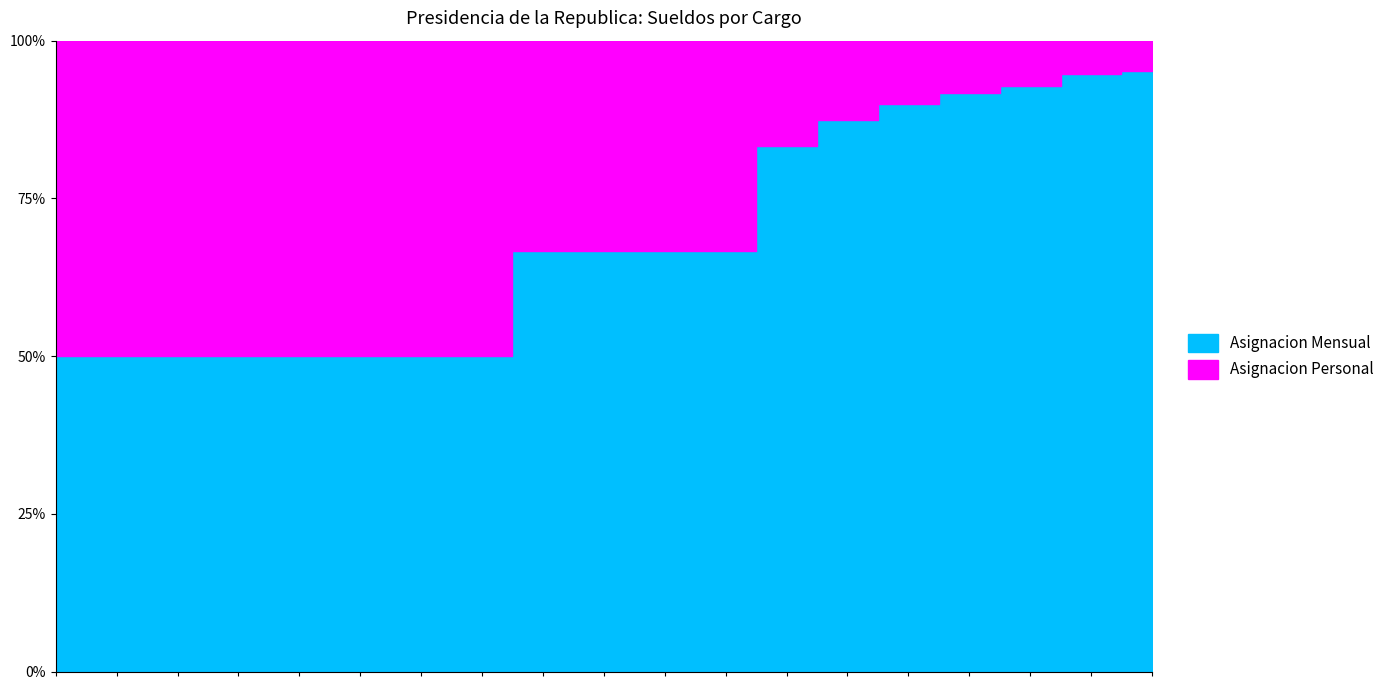

Reading left to right, list all the values displayed in this chart.

Asignacion Personal: PRESIDENTE DE LA REPUBLICA=33000000	AUDITOR GENERAL DEL P.E.=22000000	ESCRIBANO MAYOR DE GOBIERNO=22000000	MINISTRO=22000000	MINISTRO - SECRETARIO DE=22000000	PROCURADOR GRAL. DE LA RPCA.=22000000	ASESOR (A69)=15000000	ASESOR (A67)=13000000	AUDITOR INTERNO (B57)=13000000	DIRECTOR (B27)=13000000	DIRECTOR EJECUTIVO=13000000	DIRECTOR GENERAL (B16)=13000000	PROFESIONAL (I) C89=13000000	DIRECTOR GENERAL (B15)=12700000	DIRECTOR (B26)=12400000	ASESOR (A65)=12200000	AUDITOR INTERNO (B55)=12200000	DIRECTOR (B25)=12200000	PROFESIONAL (I) C85=12200000
Asignacion Mensual: PRESIDENTE DE LA REPUBLICA=33000000	AUDITOR GENERAL DEL P.E.=22000000	ESCRIBANO MAYOR DE GOBIERNO=22000000	MINISTRO=154000000	MINISTRO - SECRETARIO DE=396000000	PROCURADOR GRAL. DE LA RPCA.=22000000	ASESOR (A69)=165000000	ASESOR (A67)=65000000	AUDITOR INTERNO (B57)=26000000	DIRECTOR (B27)=169000000	DIRECTOR EJECUTIVO=13000000	DIRECTOR GENERAL (B16)=260000000	PROFESIONAL (I) C89=26000000	DIRECTOR GENERAL (B15)=12700000	DIRECTOR (B26)=24800000	ASESOR (A65)=24400000	AUDITOR INTERNO (B55)=12200000	DIRECTOR (B25)=109800000	PROFESIONAL (I) C85=12200000